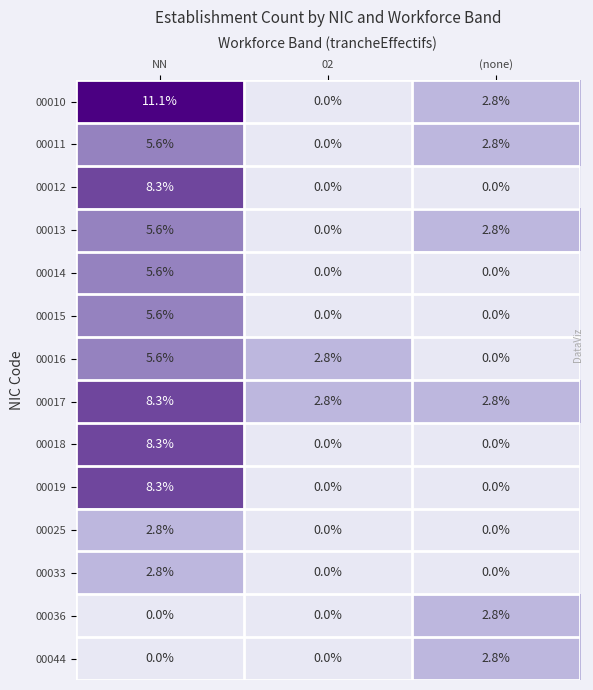

True or false: 00011 has a value of 5.6 at NN.

True